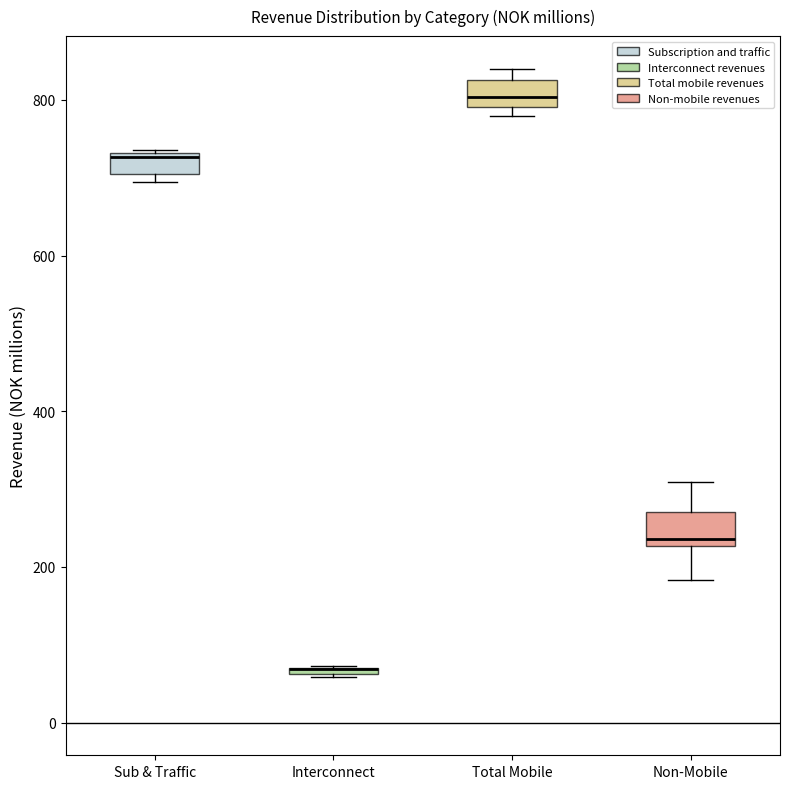

Where does the lower whisker of the box for Non-Mobile end on the y-axis? The values are not printed on the chart, so give them approximately, as read against the axis.

180